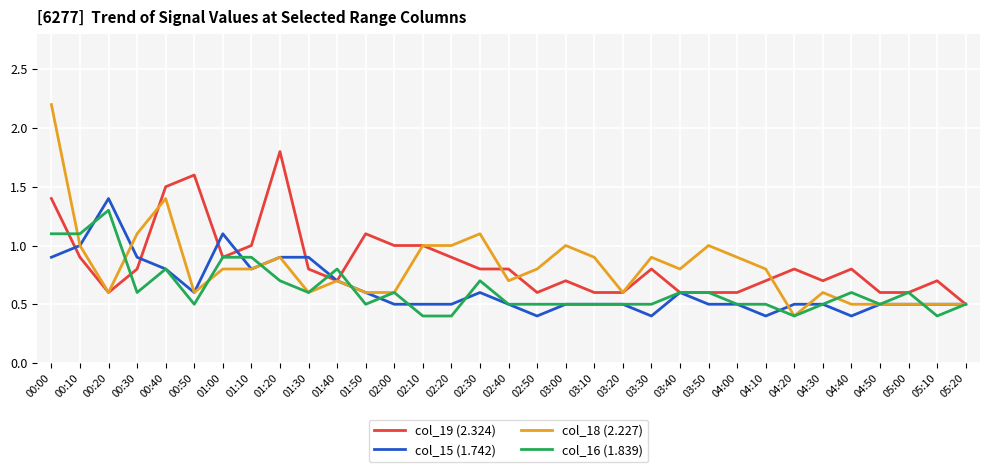

Reading right to left, extract all data points from this chart.

col_19 (2.324): 05:20=0.5	05:10=0.7	05:00=0.6	04:50=0.6	04:40=0.8	04:30=0.7	04:20=0.8	04:10=0.7	04:00=0.6	03:50=0.6	03:40=0.6	03:30=0.8	03:20=0.6	03:10=0.6	03:00=0.7	02:50=0.6	02:40=0.8	02:30=0.8	02:20=0.9	02:10=1.0	02:00=1.0	01:50=1.1	01:40=0.7	01:30=0.8	01:20=1.8	01:10=1.0	01:00=0.9	00:50=1.6	00:40=1.5	00:30=0.8	00:20=0.6	00:10=0.9	00:00=1.4
col_15 (1.742): 05:20=0.5	05:10=0.5	05:00=0.5	04:50=0.5	04:40=0.4	04:30=0.5	04:20=0.5	04:10=0.4	04:00=0.5	03:50=0.5	03:40=0.6	03:30=0.4	03:20=0.5	03:10=0.5	03:00=0.5	02:50=0.4	02:40=0.5	02:30=0.6	02:20=0.5	02:10=0.5	02:00=0.5	01:50=0.6	01:40=0.7	01:30=0.9	01:20=0.9	01:10=0.8	01:00=1.1	00:50=0.6	00:40=0.8	00:30=0.9	00:20=1.4	00:10=1.0	00:00=0.9
col_18 (2.227): 05:20=0.5	05:10=0.5	05:00=0.5	04:50=0.5	04:40=0.5	04:30=0.6	04:20=0.4	04:10=0.8	04:00=0.9	03:50=1.0	03:40=0.8	03:30=0.9	03:20=0.6	03:10=0.9	03:00=1.0	02:50=0.8	02:40=0.7	02:30=1.1	02:20=1.0	02:10=1.0	02:00=0.6	01:50=0.6	01:40=0.7	01:30=0.6	01:20=0.9	01:10=0.8	01:00=0.8	00:50=0.6	00:40=1.4	00:30=1.1	00:20=0.6	00:10=1.0	00:00=2.2
col_16 (1.839): 05:20=0.5	05:10=0.4	05:00=0.6	04:50=0.5	04:40=0.6	04:30=0.5	04:20=0.4	04:10=0.5	04:00=0.5	03:50=0.6	03:40=0.6	03:30=0.5	03:20=0.5	03:10=0.5	03:00=0.5	02:50=0.5	02:40=0.5	02:30=0.7	02:20=0.4	02:10=0.4	02:00=0.6	01:50=0.5	01:40=0.8	01:30=0.6	01:20=0.7	01:10=0.9	01:00=0.9	00:50=0.5	00:40=0.8	00:30=0.6	00:20=1.3	00:10=1.1	00:00=1.1